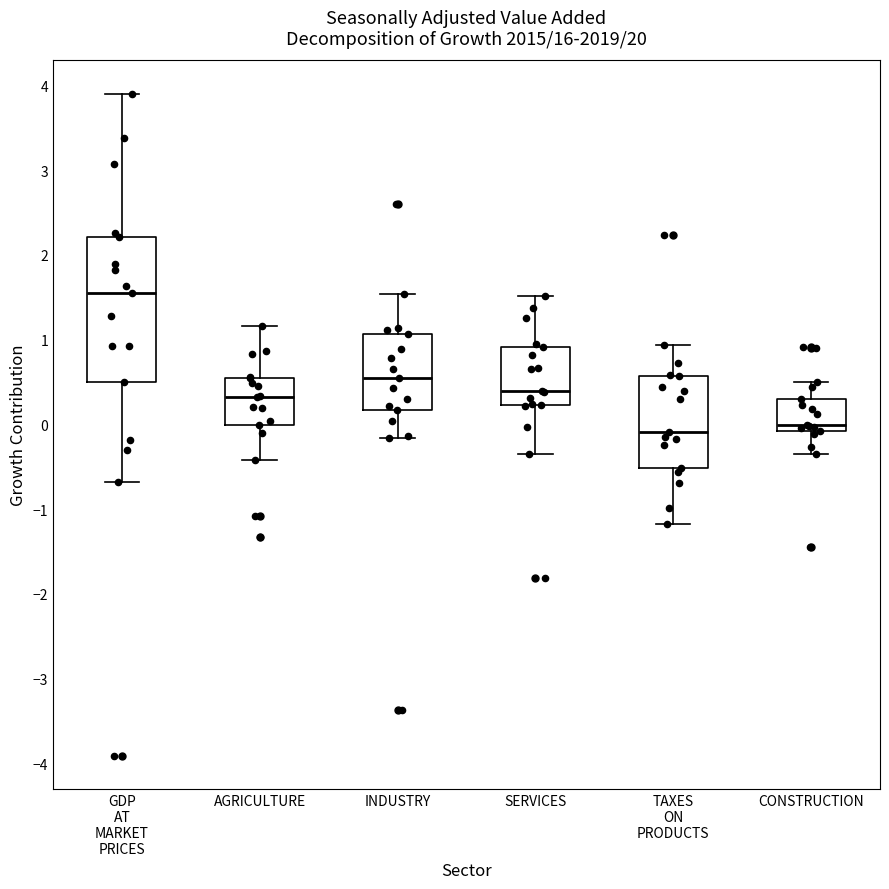

Reading left to right, read every box against the y-axis: the position of its median line, the range the box covers, and the ends of its whiskers. The values are not printed on the chart, so give them approximately, as read against the axis.

GDP AT MARKET PRICES: median 1.6, box 0.5 to 2.2, whiskers -0.7 to 3.9
AGRICULTURE: median 0.3, box 0.0 to 0.5, whiskers -0.4 to 1.2
INDUSTRY: median 0.6, box 0.2 to 1.1, whiskers -0.2 to 1.5
SERVICES: median 0.4, box 0.2 to 0.9, whiskers -0.3 to 1.5
TAXES ON PRODUCTS: median -0.1, box -0.5 to 0.6, whiskers -1.2 to 0.9
CONSTRUCTION: median 0.0, box -0.1 to 0.3, whiskers -0.4 to 0.5